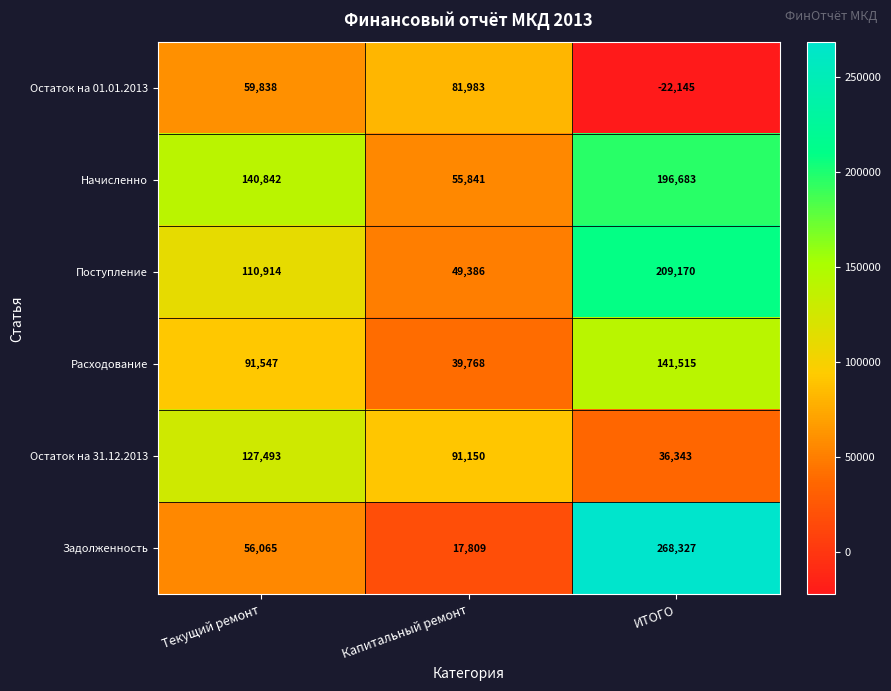

Reading left to right, extract all data points from this chart.

Остаток на 01.01.2013: Текущий ремонт=59838	Капитальный ремонт=81983	ИТОГО=-22145
Начисленно: Текущий ремонт=140842	Капитальный ремонт=55841	ИТОГО=196683
Поступление: Текущий ремонт=110914	Капитальный ремонт=49386	ИТОГО=209170
Расходование: Текущий ремонт=91547	Капитальный ремонт=39768	ИТОГО=141515
Остаток на 31.12.2013: Текущий ремонт=127493	Капитальный ремонт=91150	ИТОГО=36343
Задолженность: Текущий ремонт=56065	Капитальный ремонт=17809	ИТОГО=268327